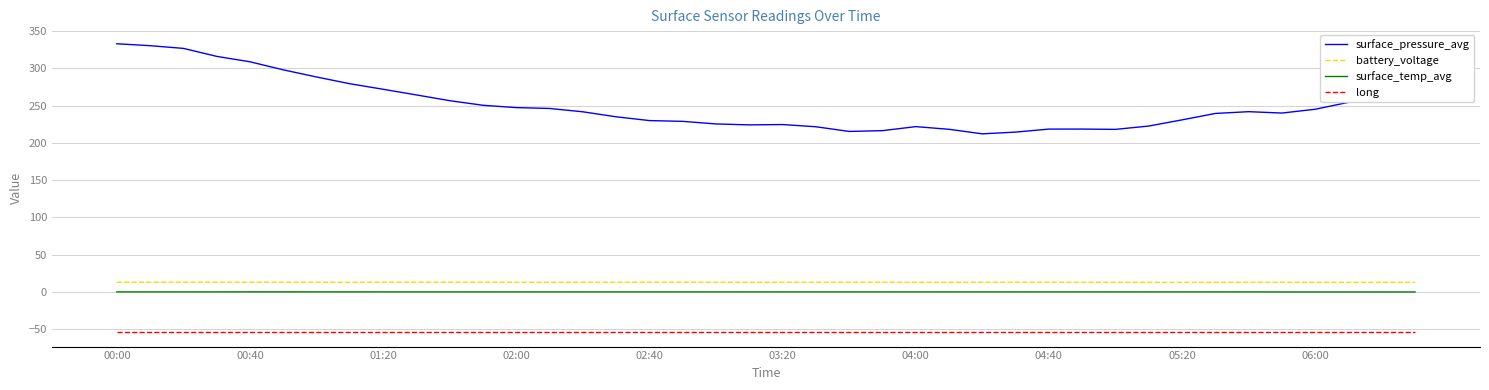

Which series has the largest total across all categories?

surface_pressure_avg